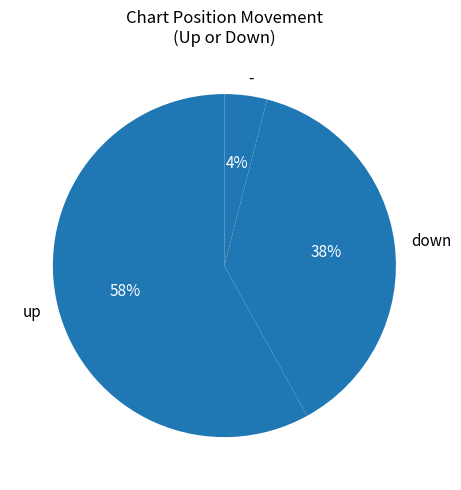

To the nearest percent, what is the difference between the largest and smallest slice percentages?

54%